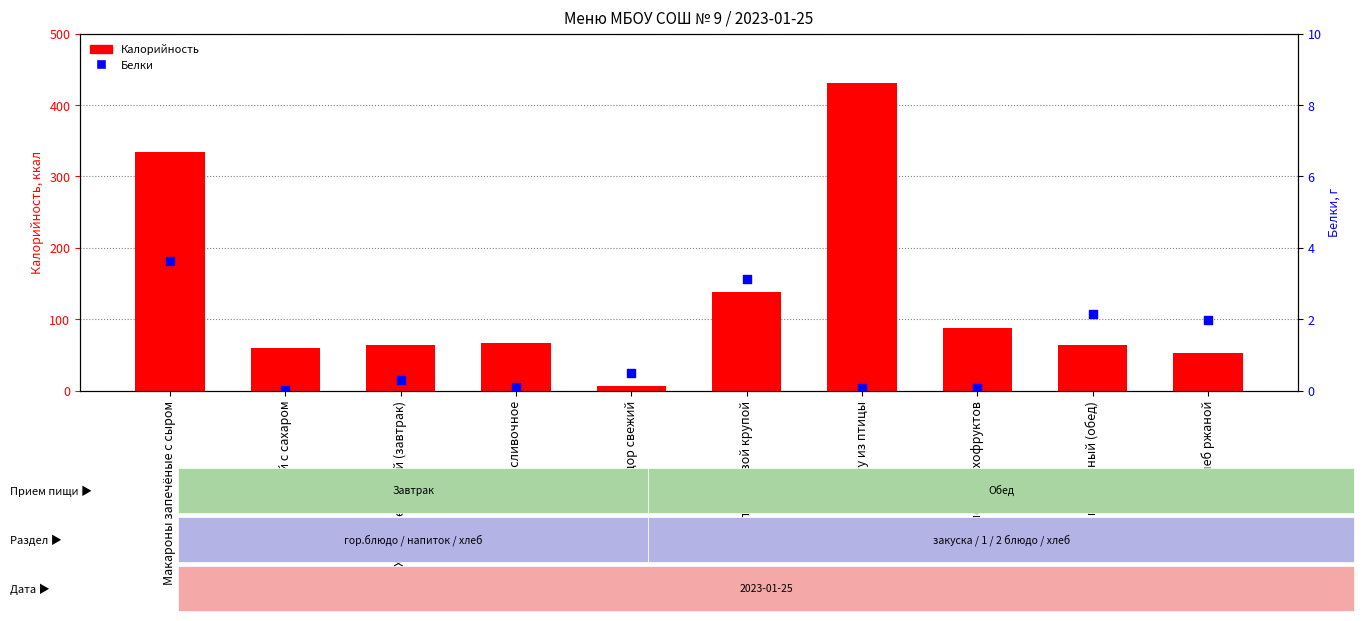

Is the value of Белки at Хлеб пшеничный (завтрак) greater than the value of Калорийность at Хлеб пшеничный (завтрак)?

No